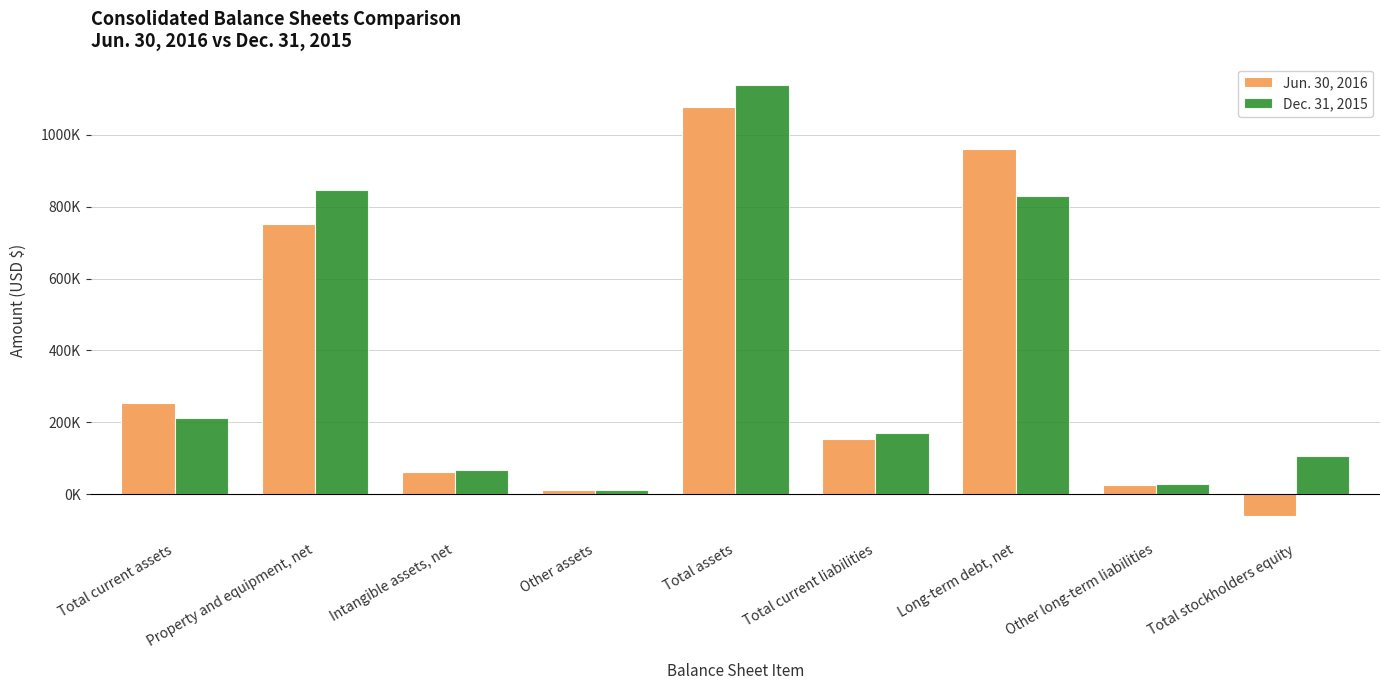

What is the difference between the maximum and second lowest values in the Jun. 30, 2016 series?

1068042